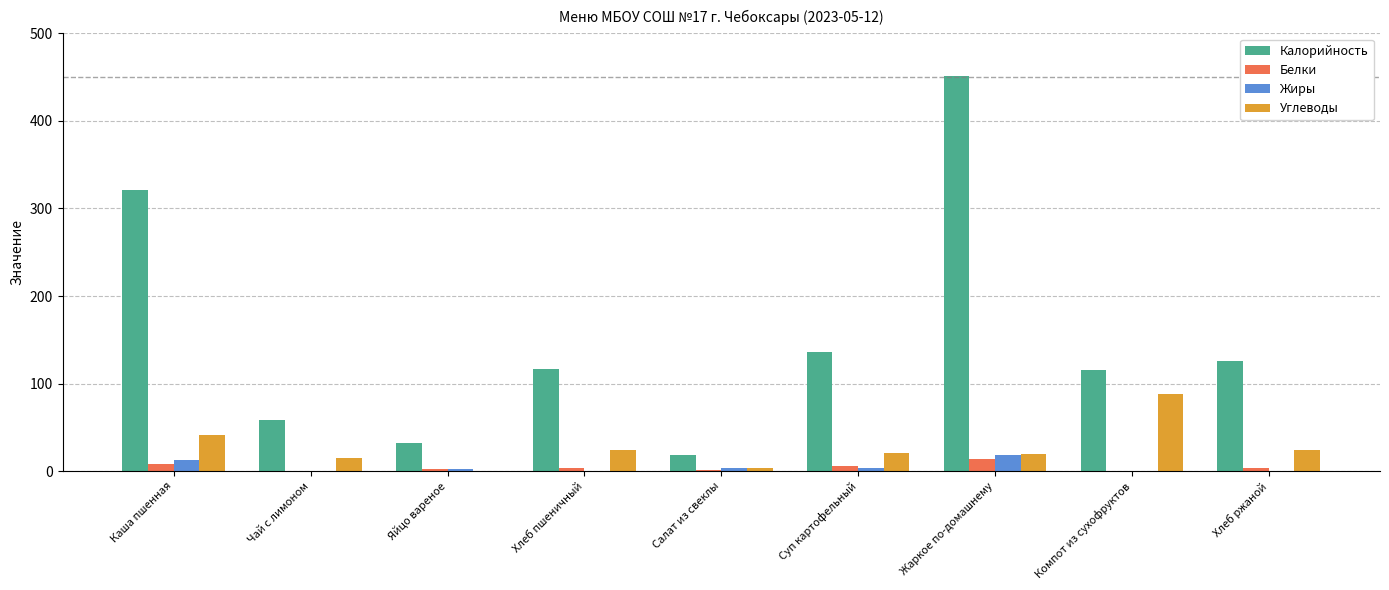

How many data points in Углеводы are above 21?

5